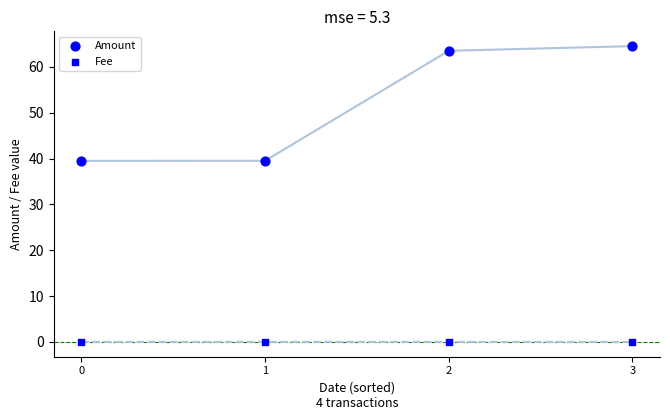

How many points are shown in the scatter plot?

8